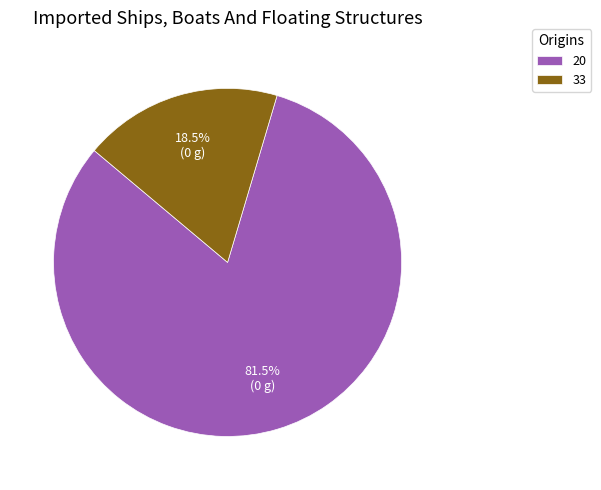

Which slice represents more than half of the pie?

20